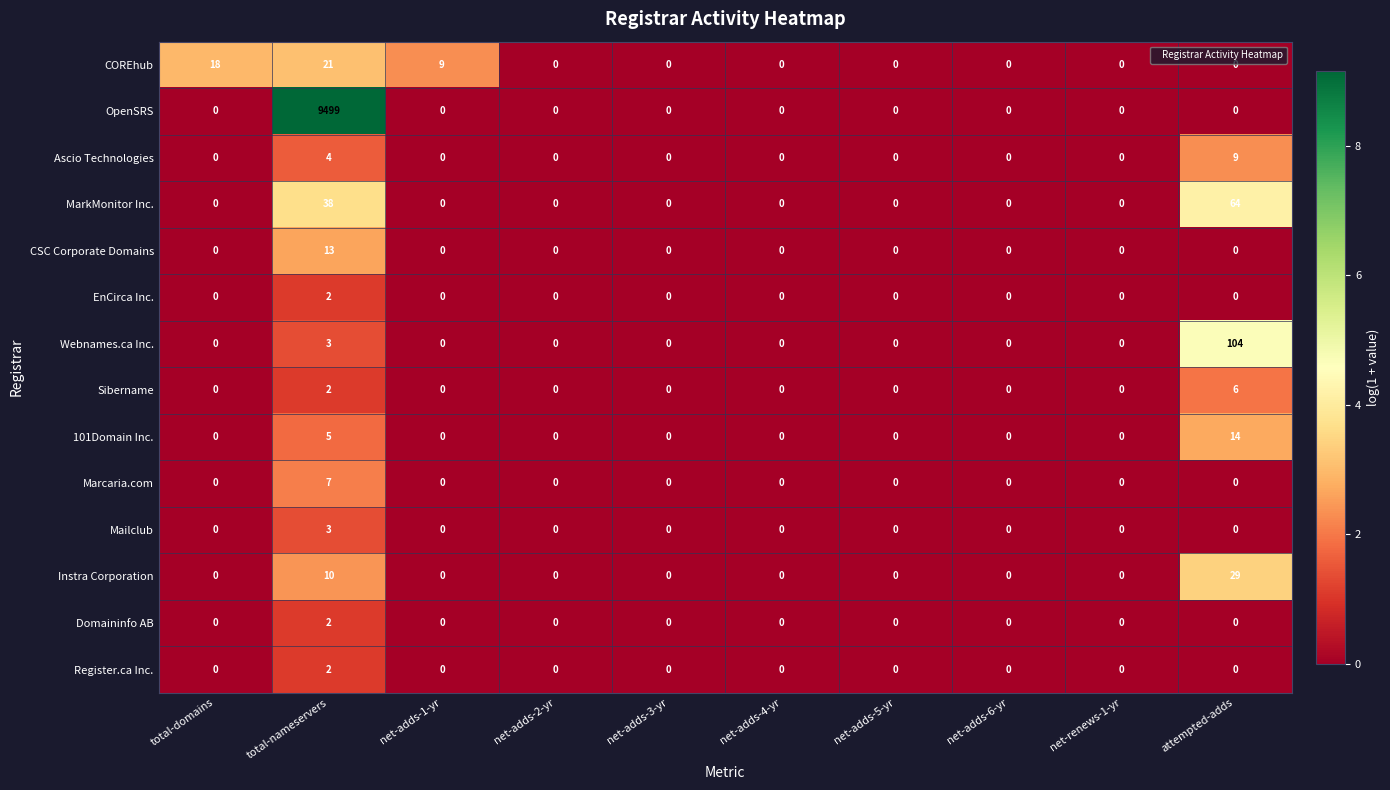

What is the maximum value shown in the chart?

9499